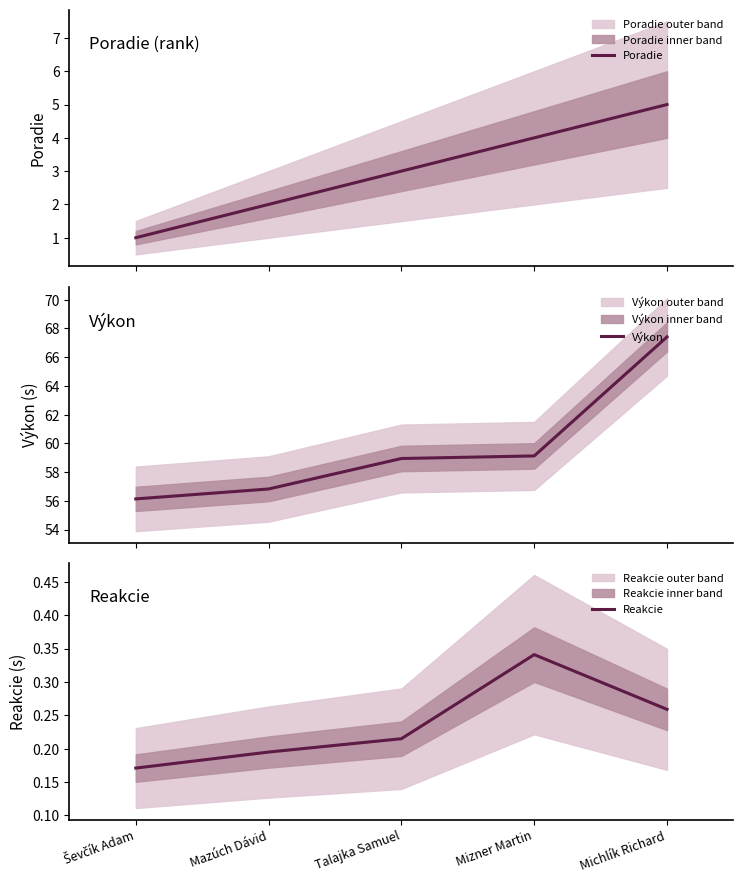

Does the chart have visible grid lines?

No